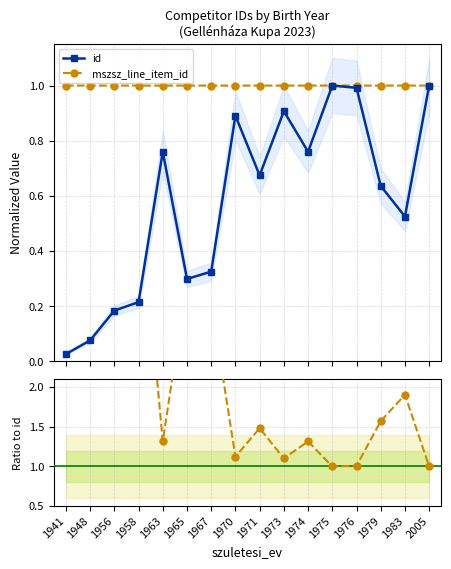

The mszsz_line_item_id series shows 0.9 at 1963. True or false?

False